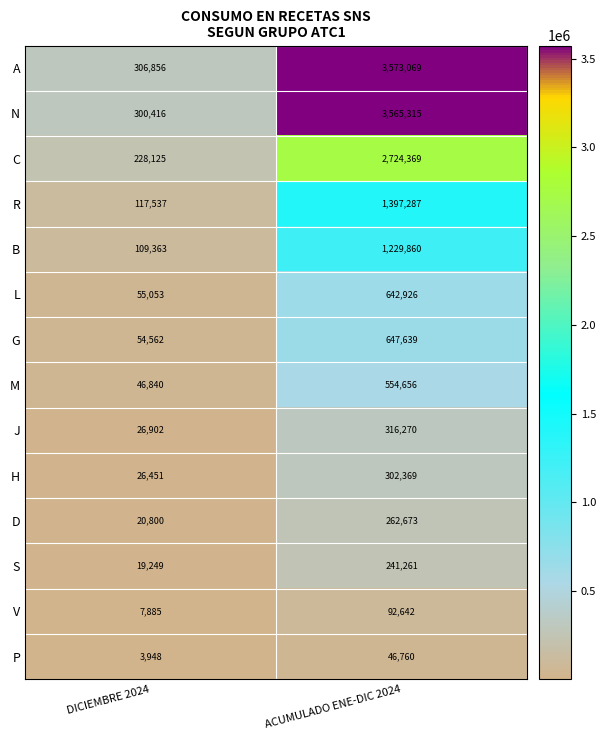

Where is D nearest to the value 141736?

DICIEMBRE 2024